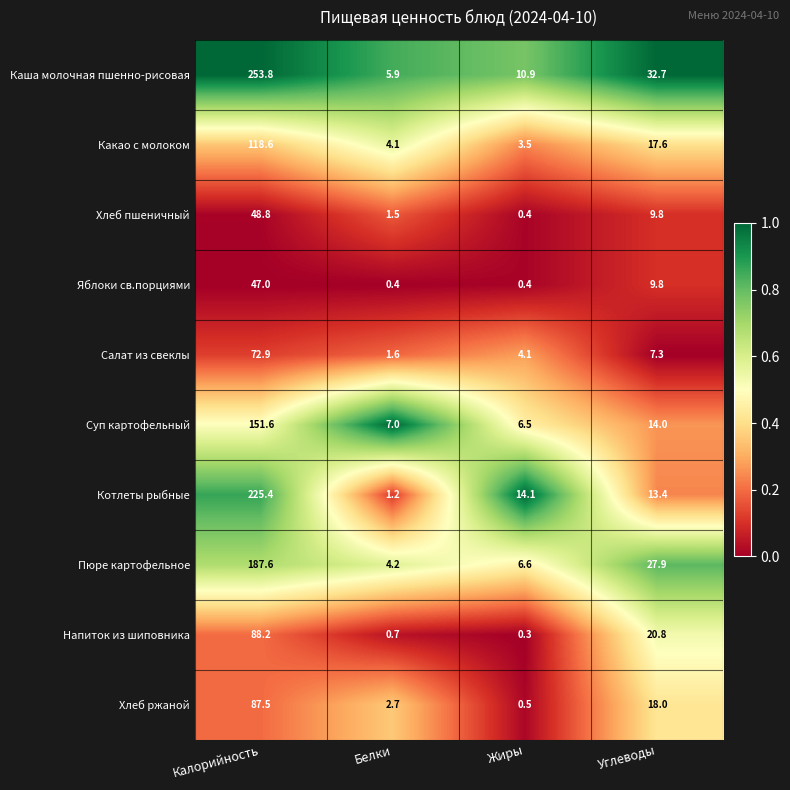

Which category has the highest value in the Какао с молоком series?

Калорийность